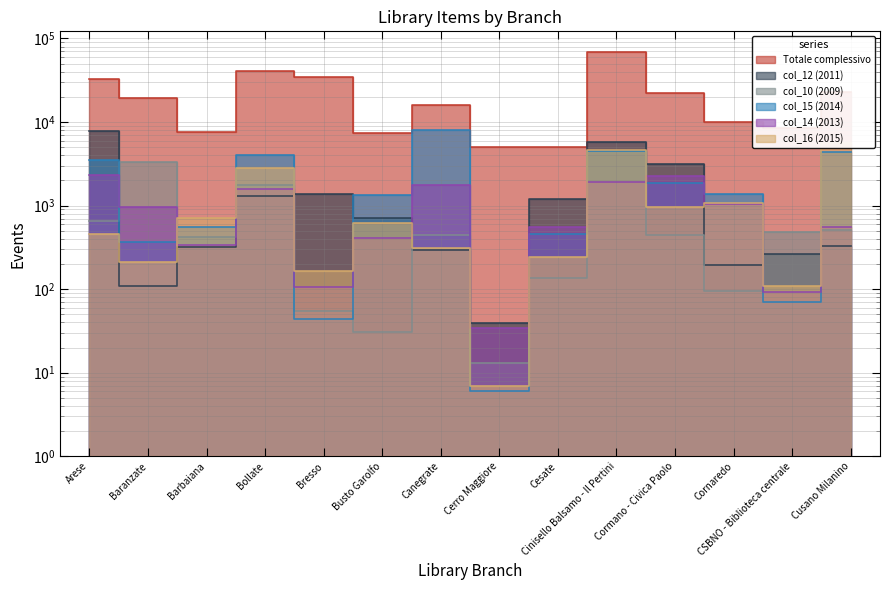

True or false: Totale complessivo has a value of 12499 at Barbaiana.

False